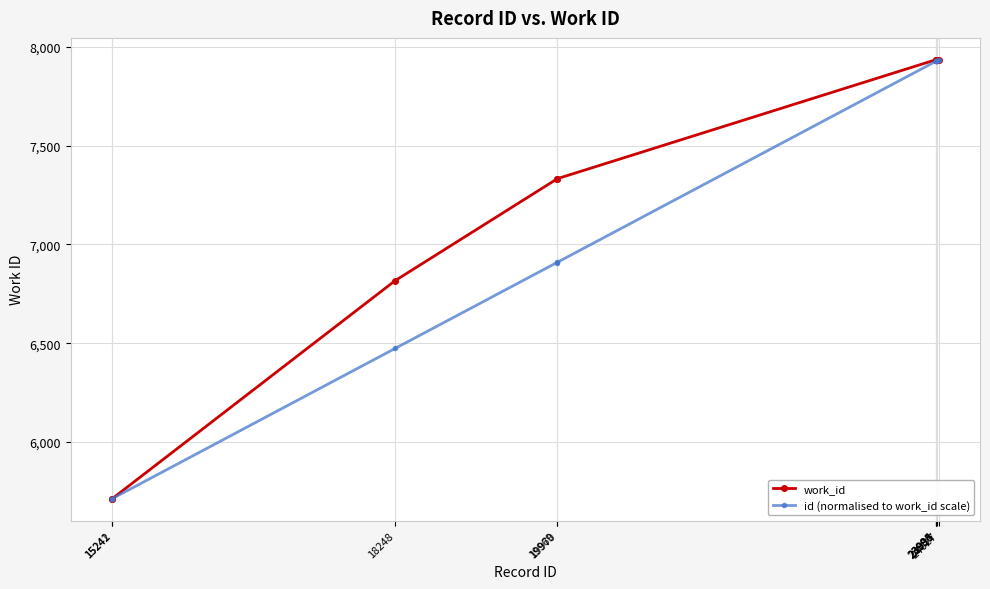

Where is work_id nearest to the value 6823?

18248